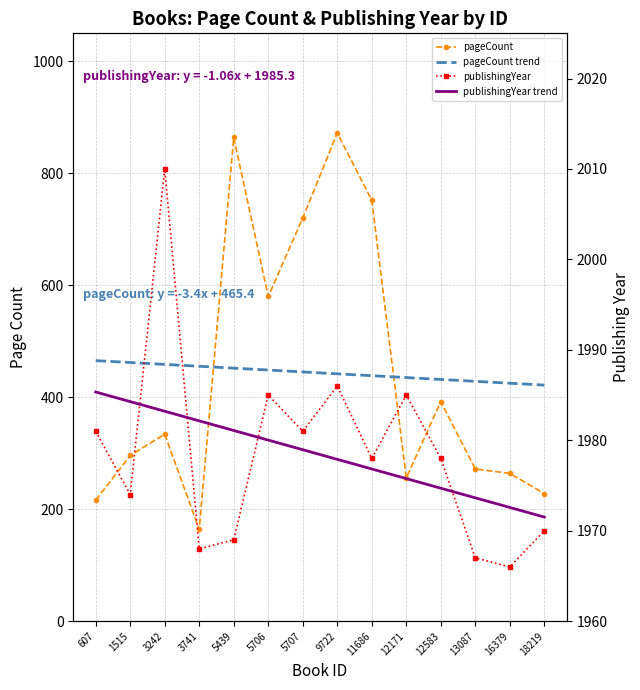

What are all the series names shown in the legend?

pageCount, pageCount trend, publishingYear, publishingYear trend